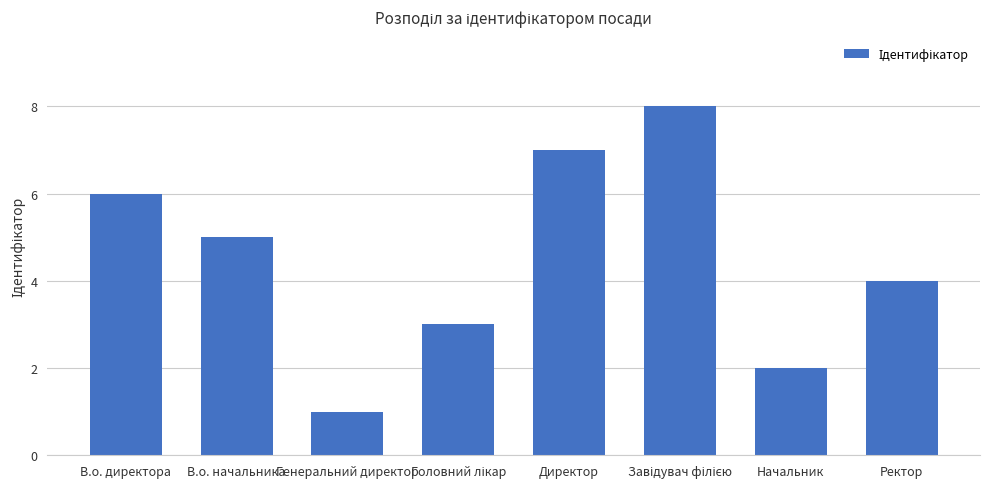

True or false: the data shows 2 at Генеральний директор.

False